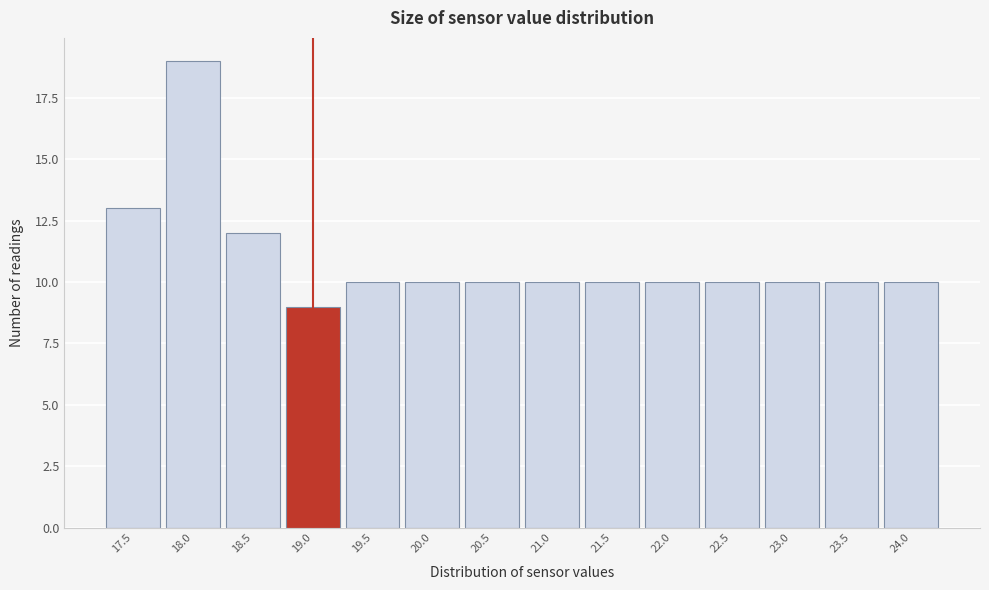

Which range on the x-axis has the tallest bar?

17.75 to 18.25